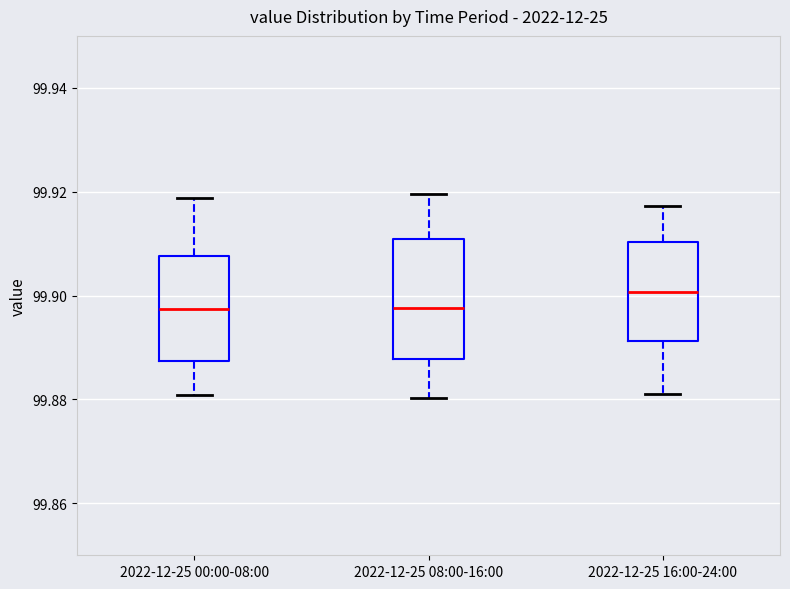

Where does the upper whisker of the box for 2022-12-25 08:00-16:00 end on the y-axis? The values are not printed on the chart, so give them approximately, as read against the axis.

99.920